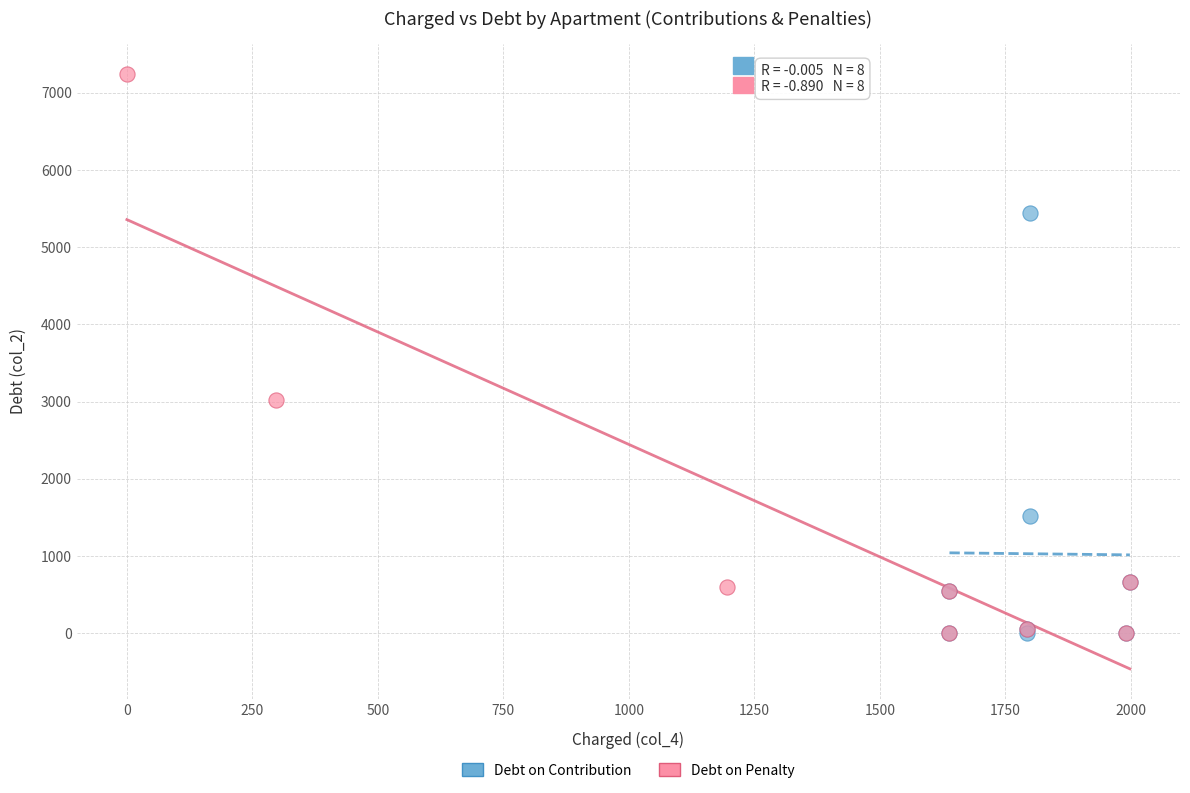

Which series contains the highest Y value?

Debt on Penalty